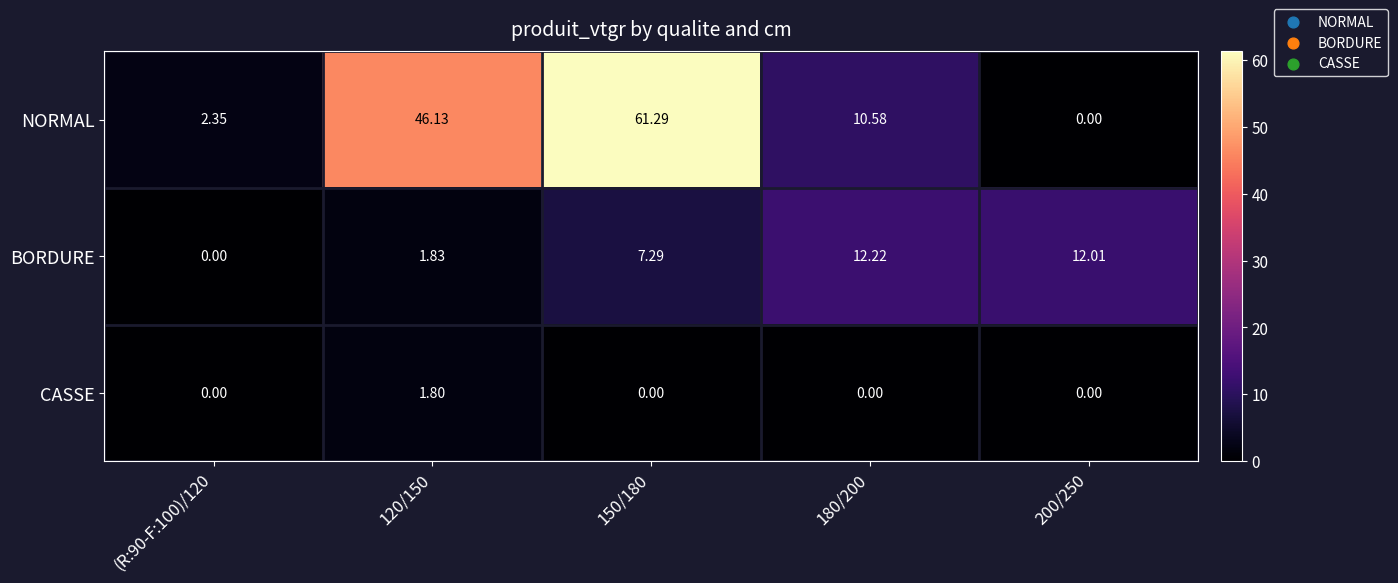

Which series changed the most between (R:90-F:100)/120 and 200/250?

BORDURE